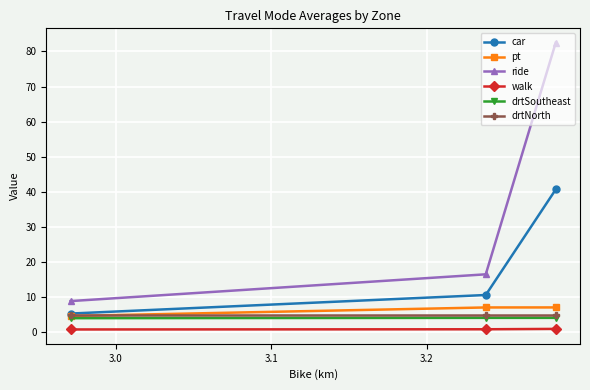

Which series has the largest range (max minus min)?

ride